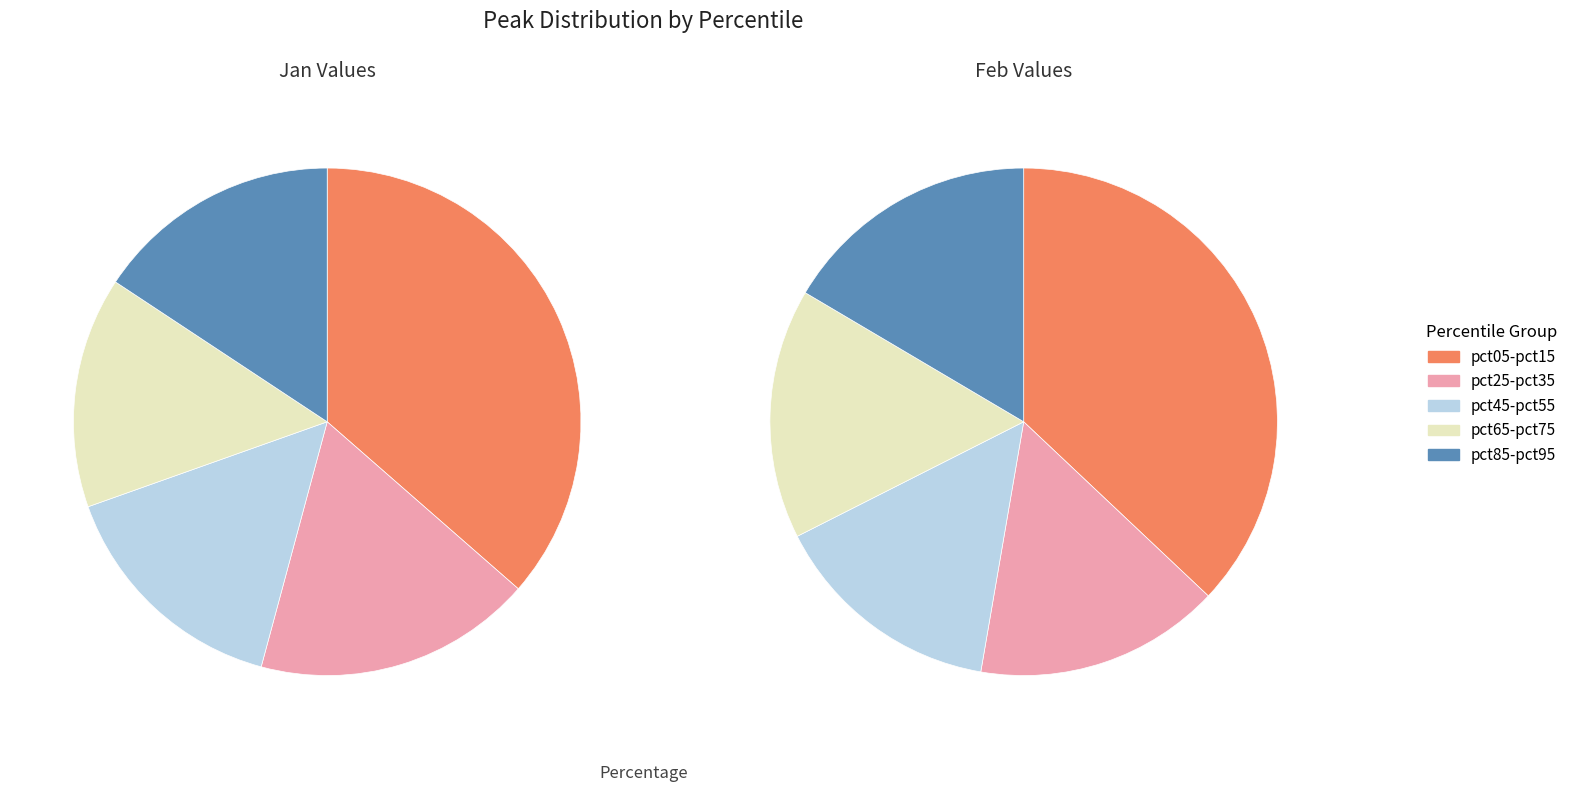

What is the spread (max minus min) of values at 6?

0.3